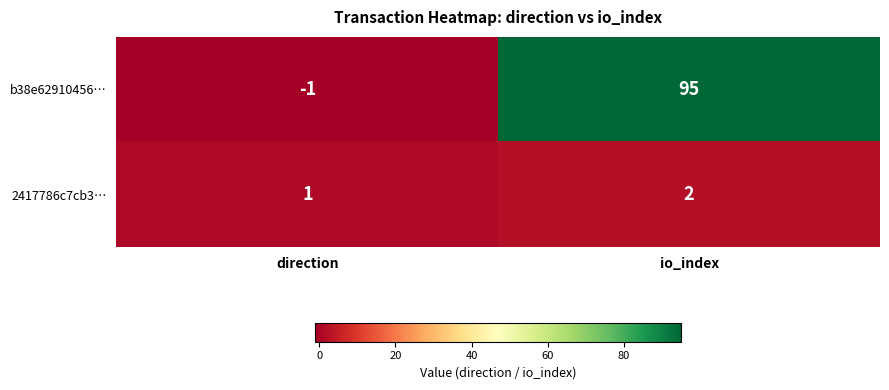

What is the sum of the b38e62910456… values at direction and io_index?

94